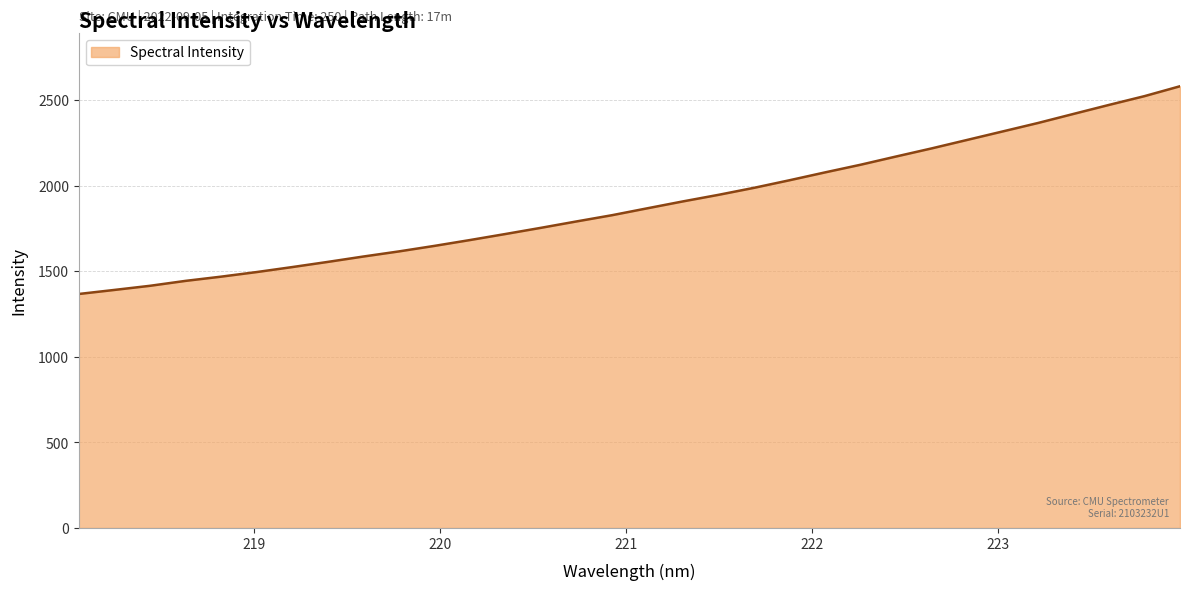

What is the difference between the maximum and minimum values?

1213.5